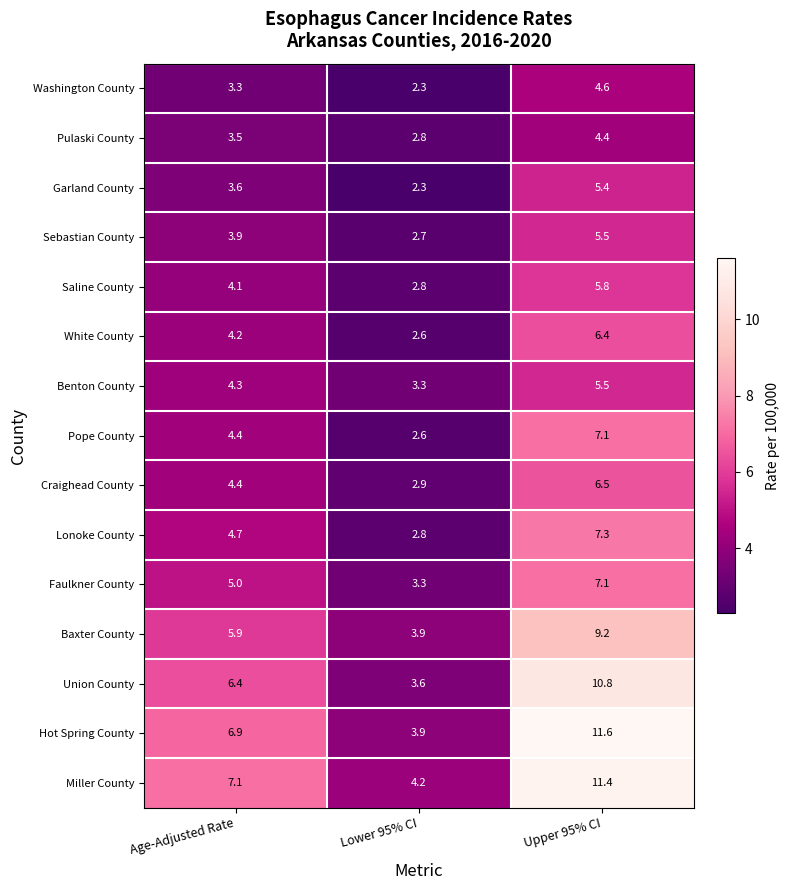

True or false: Garland County has a value of 3.3 at Lower 95% CI.

False